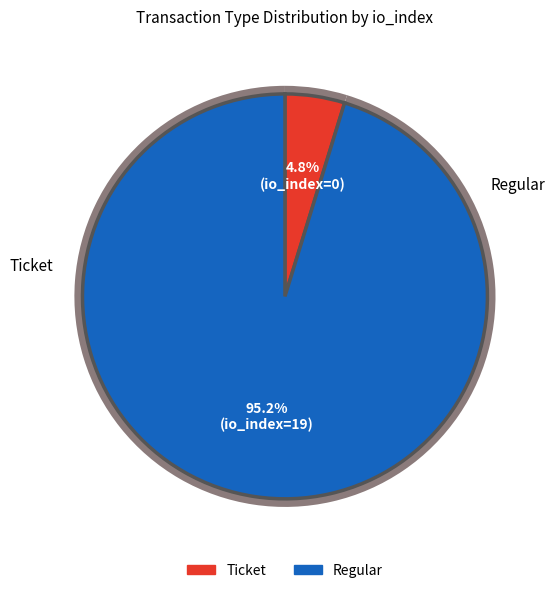

Count the number of slices in the pie.

2